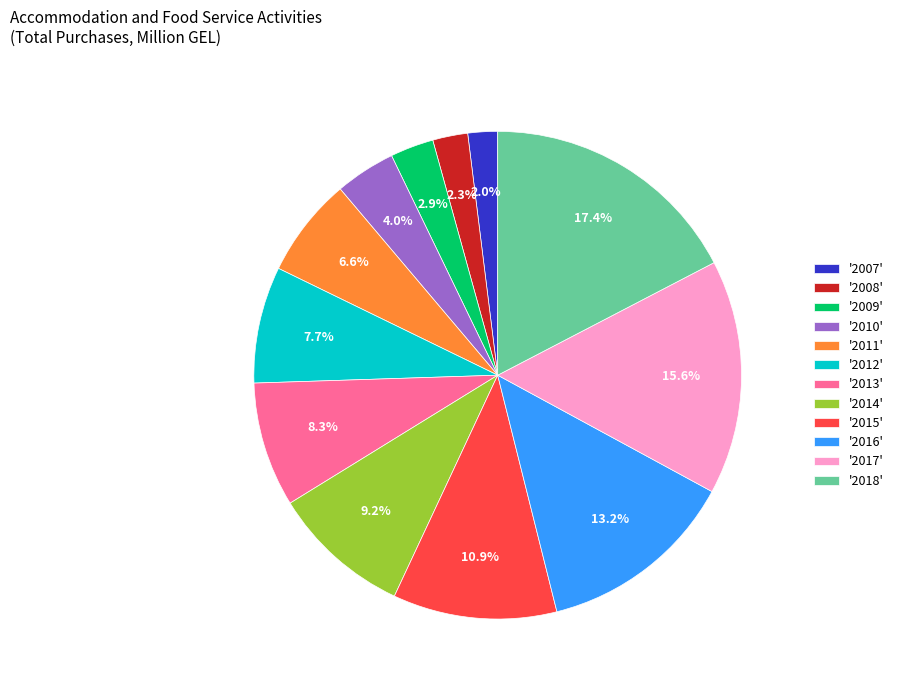

Which category has the biggest portion of the pie?

'2018'